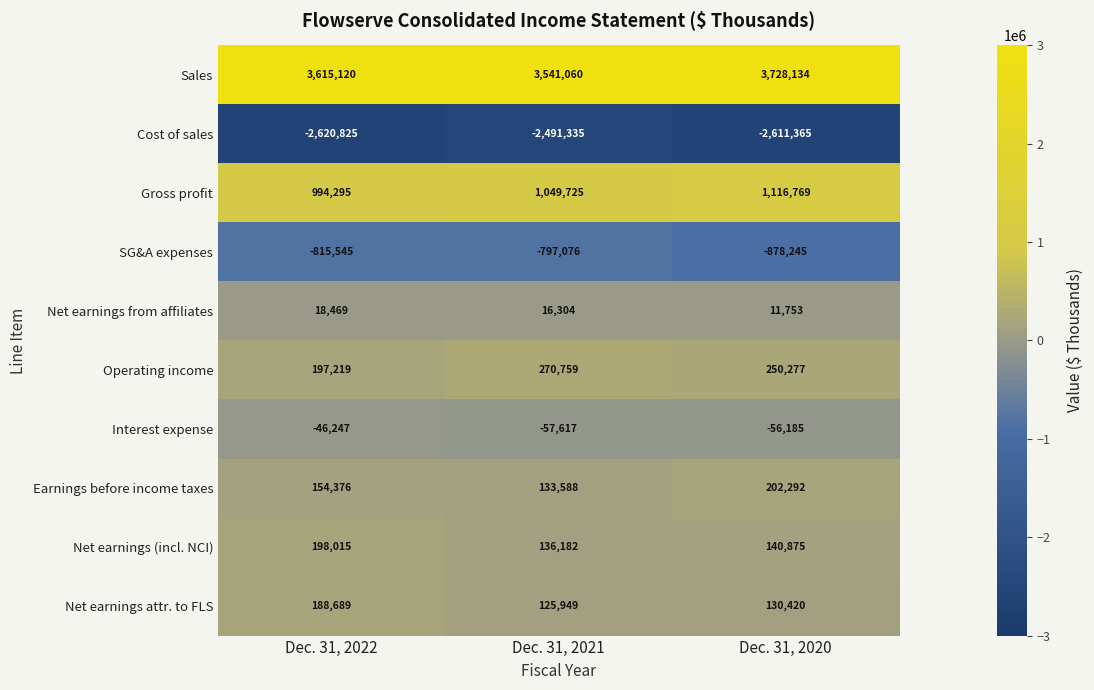

How many categories are shown in the chart?

3